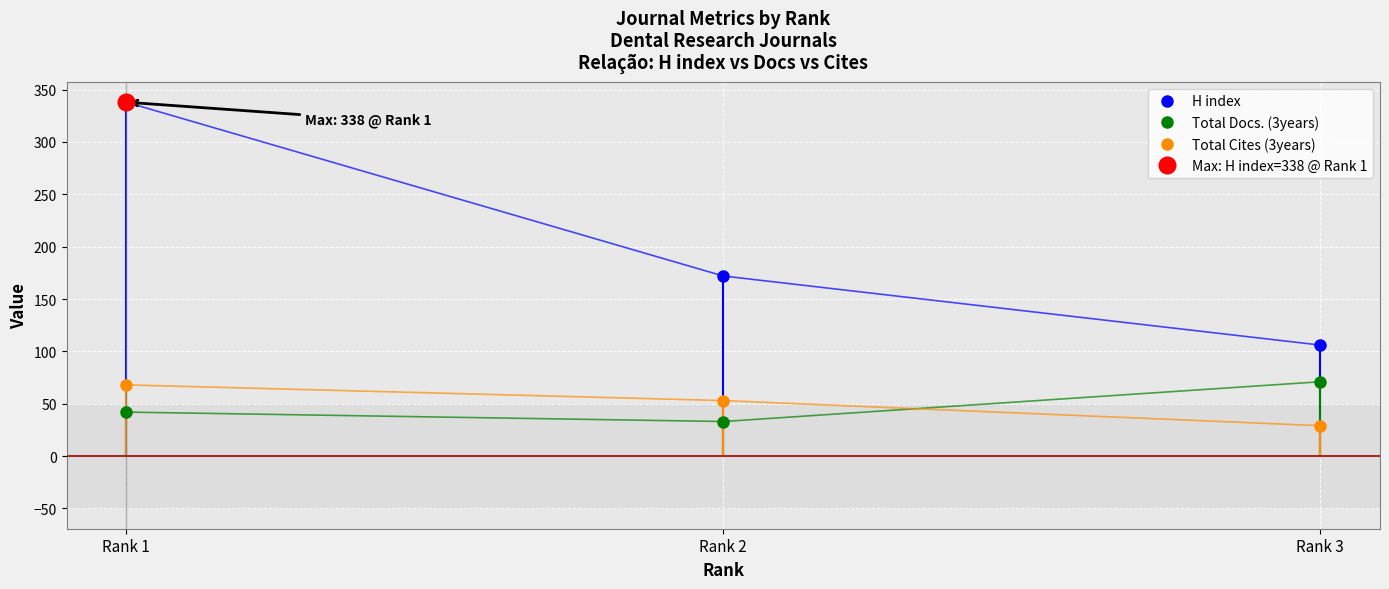

The Total Docs. (3years) series shows 12 at Rank 2. True or false?

False